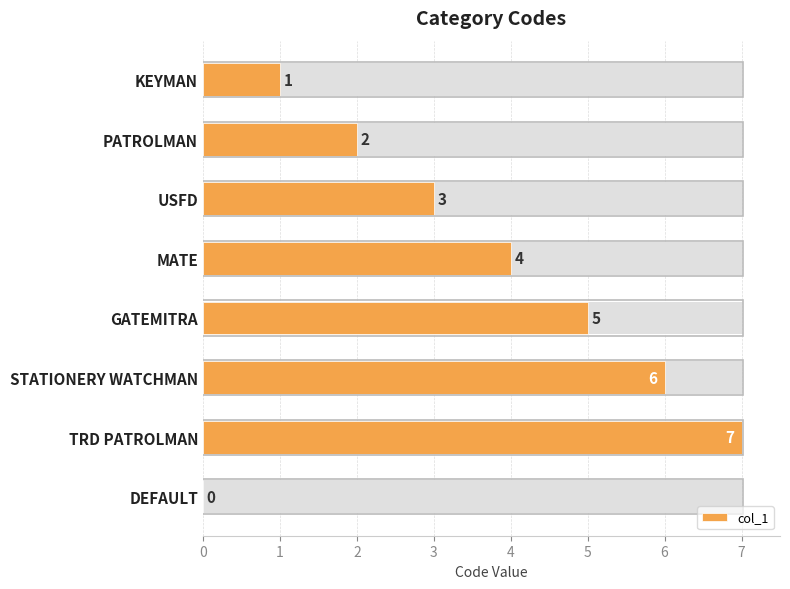

Count the number of categories in the chart.

8